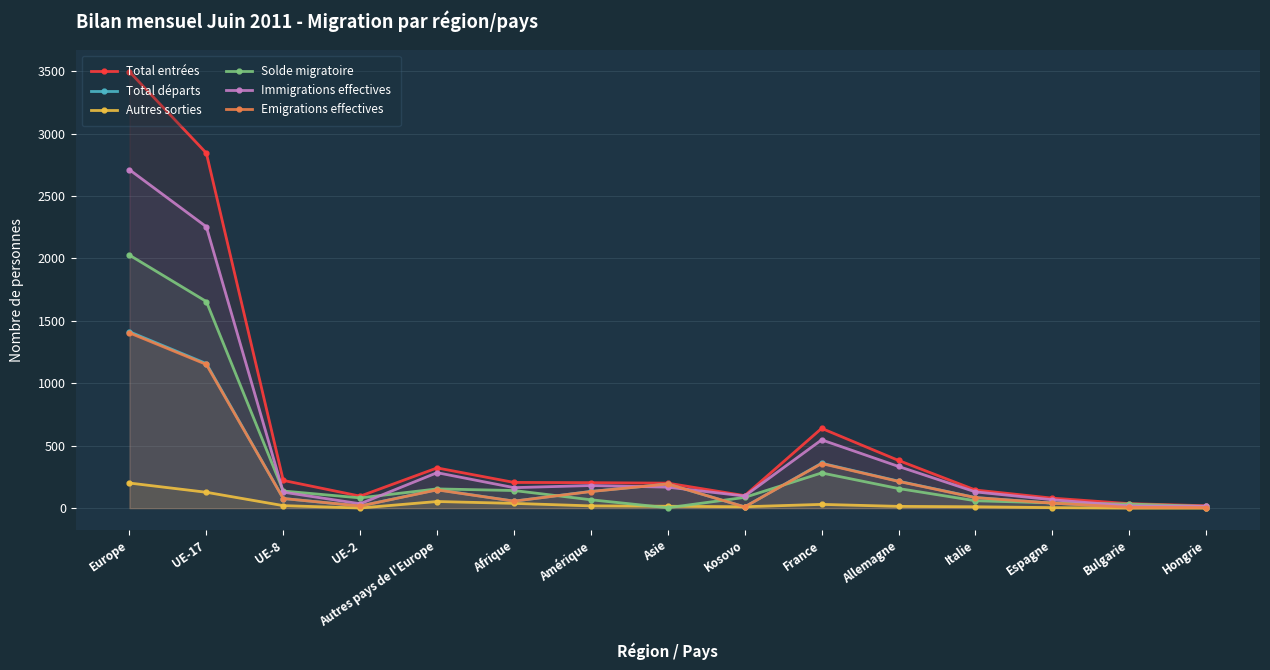

What is the spread (max minus min) of values at Autres pays de l'Europe?

269